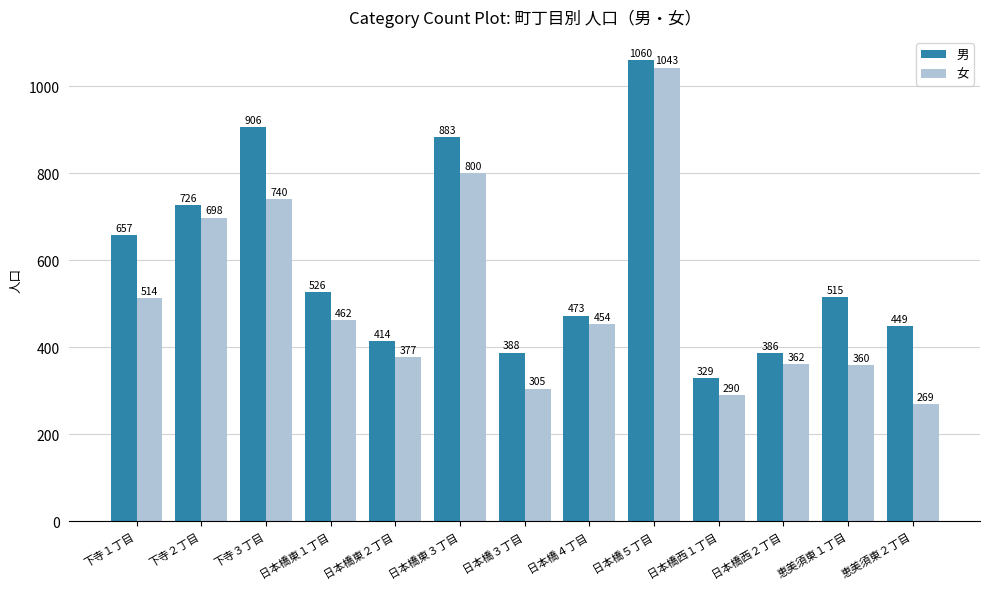

Which label corresponds to the largest value in the chart?

日本橋５丁目